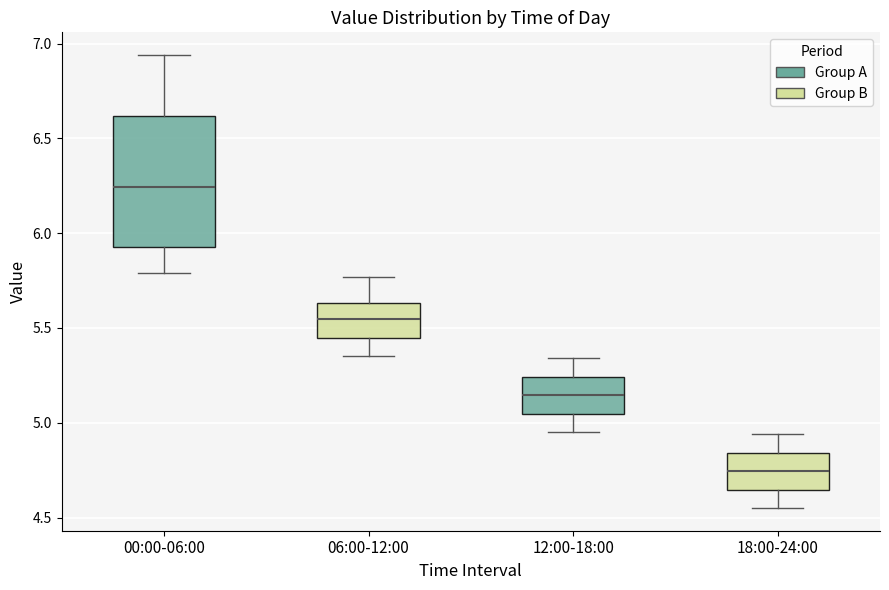

Which box's median line is the highest?

00:00-06:00